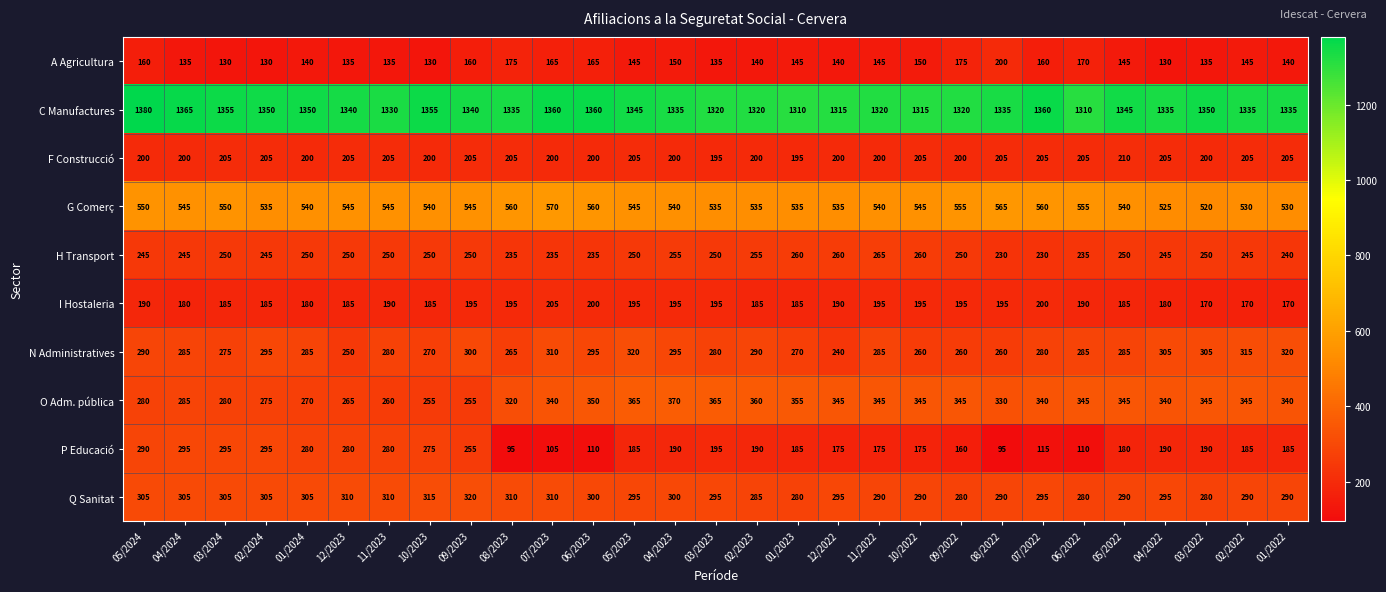

The value of G Comerç at 12/2023 is 545. True or false?

True